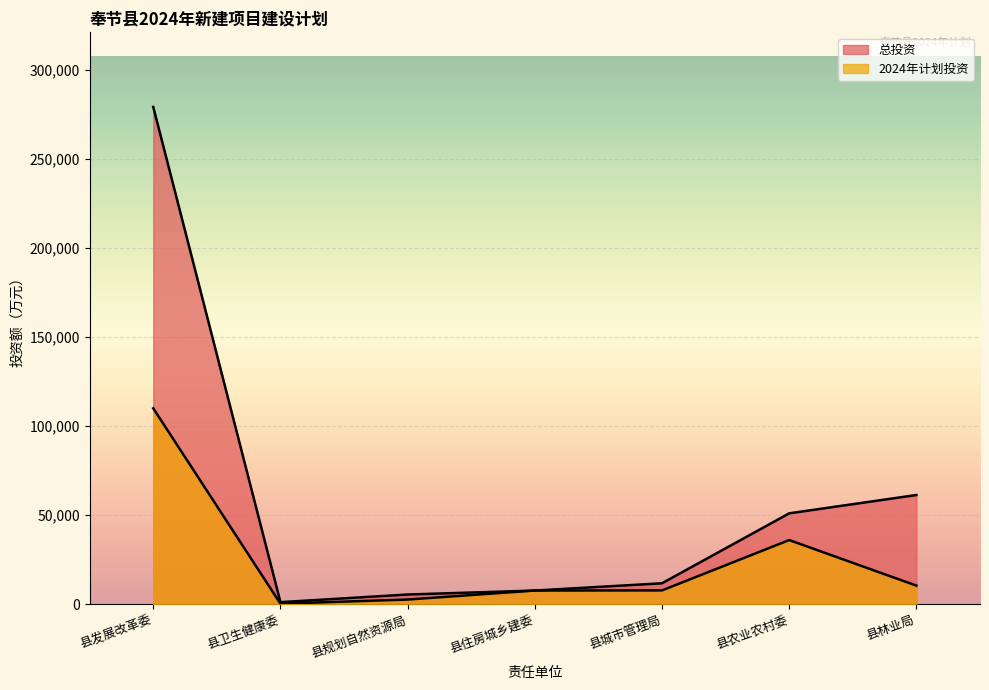

The 总投资 series shows 3362.5 at 县规划自然资源局. True or false?

False